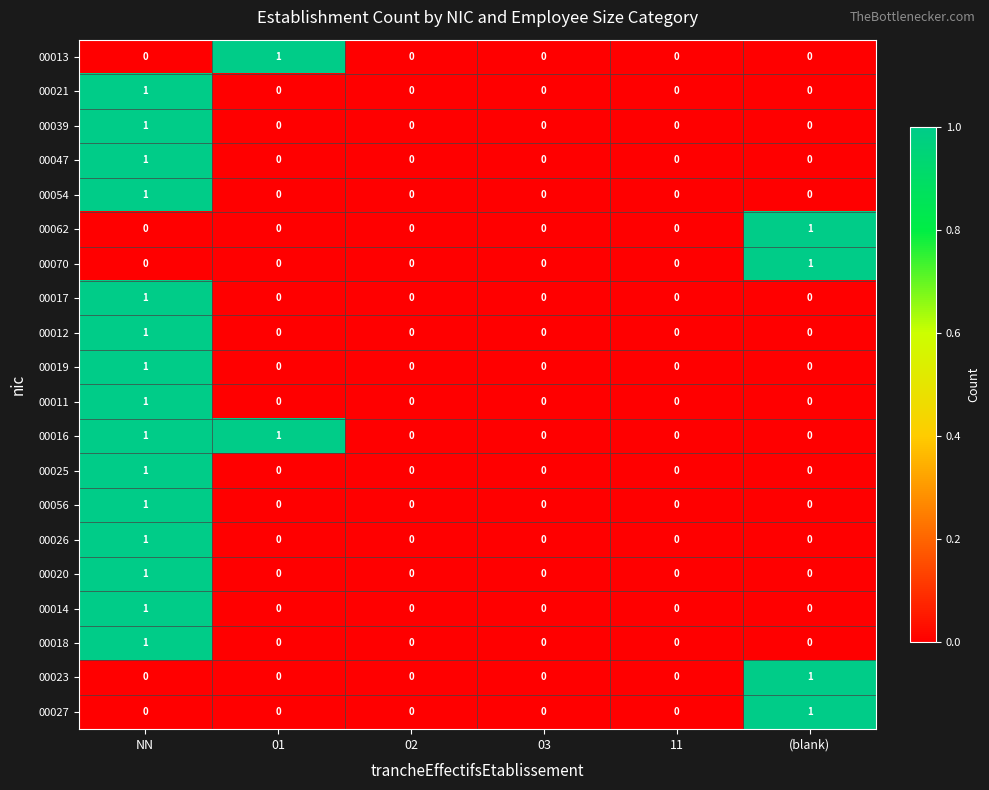

The 00012 series shows 0 at 11. True or false?

True